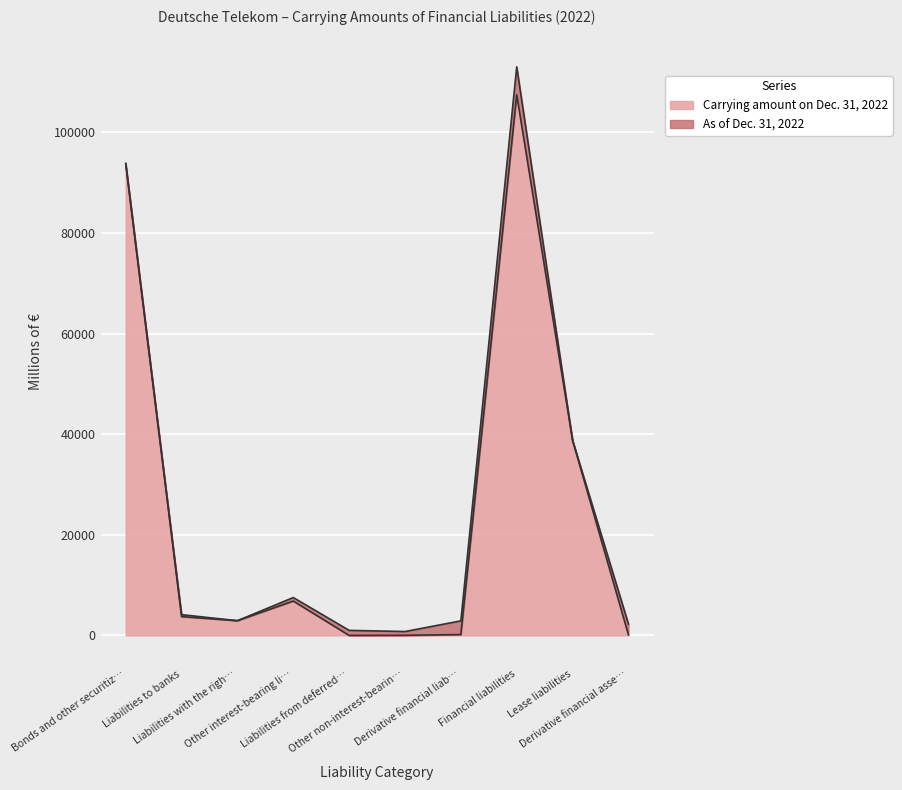

How many data points in As of Dec. 31, 2022 are less than 4122?

5